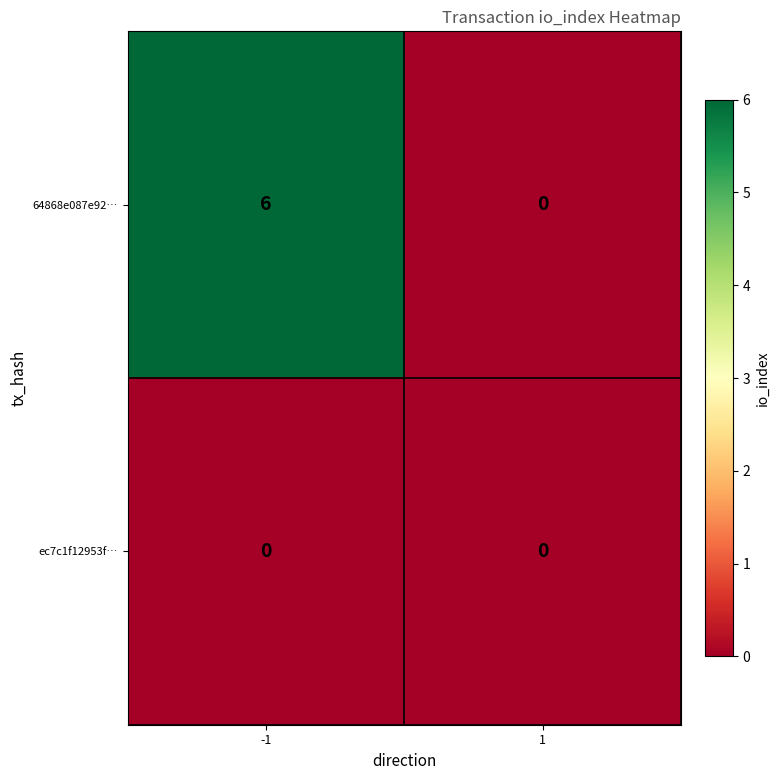

Reading right to left, what are all the values shown in this chart?

64868e087e92…: 0	6
ec7c1f12953f…: 0	0